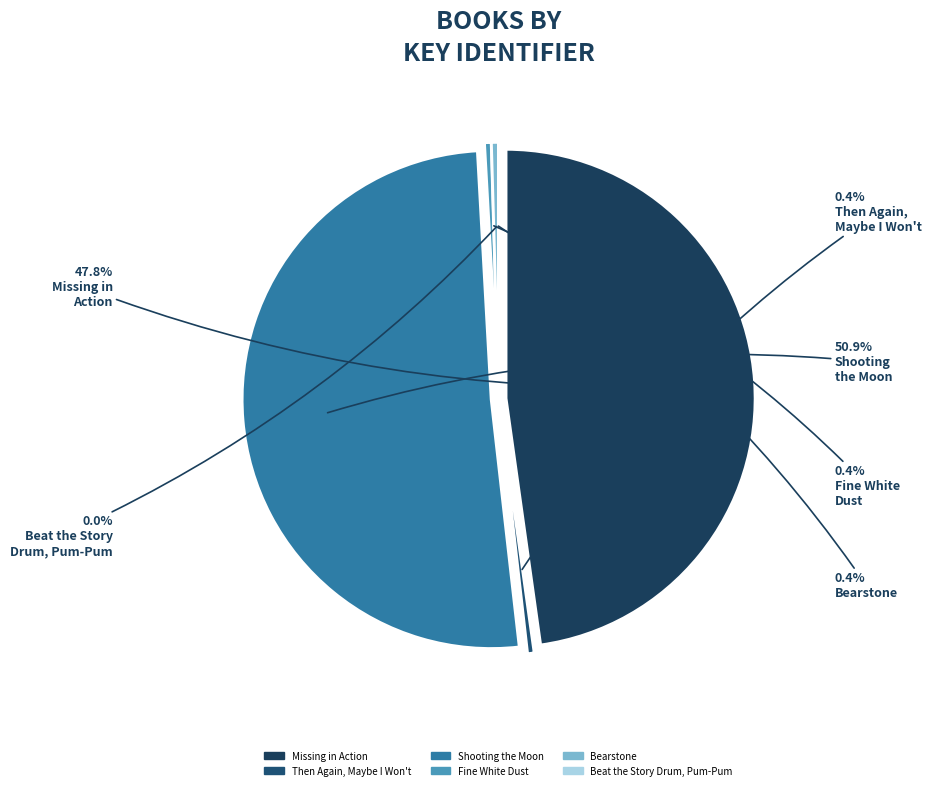

Is there any slice that represents more than half of the pie?

Yes